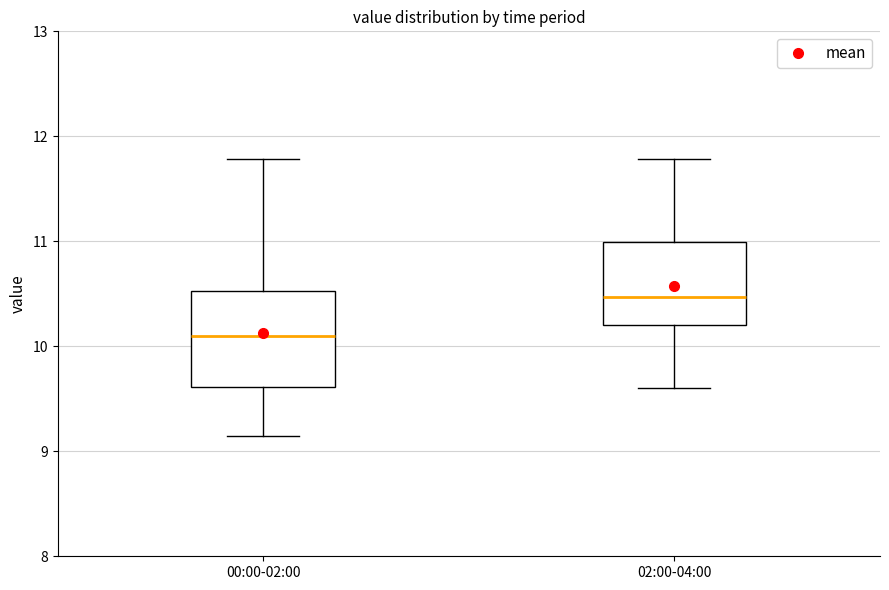

Reading left to right, transcribe this box plot: for each box, give where its median line is, the range the box spans, and where its two whiskers end, as read against the y-axis. The values are not printed on the chart, so give them approximately, as read against the axis.

00:00-02:00: median 10.1, box 9.6 to 10.5, whiskers 9.2 to 11.8
02:00-04:00: median 10.5, box 10.2 to 11.0, whiskers 9.6 to 11.8